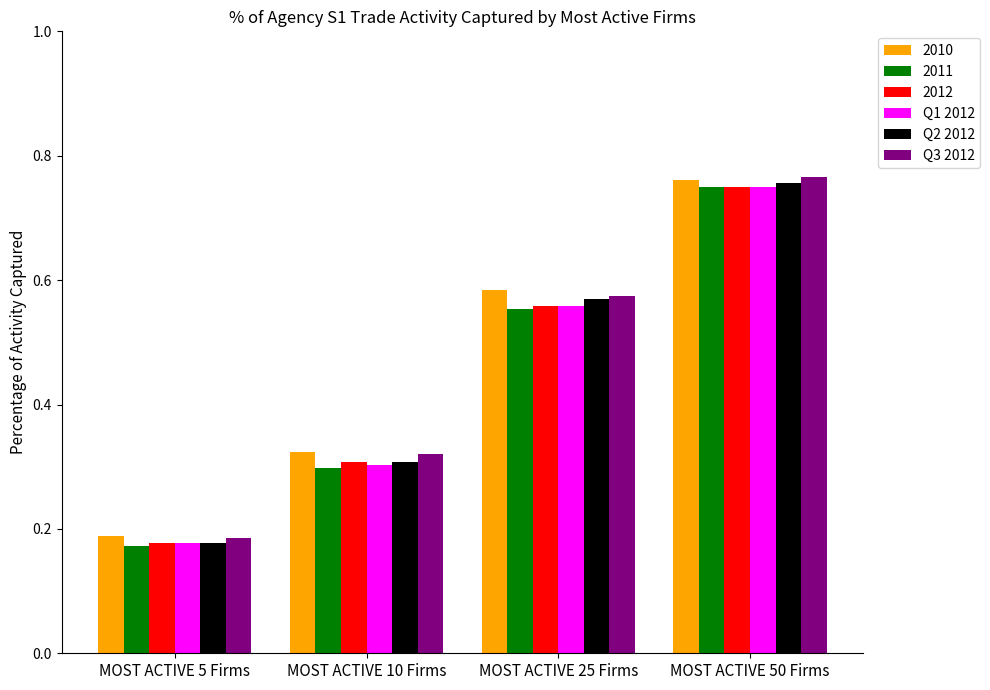

List the labels in order of 2011 value, smallest first.

MOST ACTIVE 5 Firms, MOST ACTIVE 10 Firms, MOST ACTIVE 25 Firms, MOST ACTIVE 50 Firms